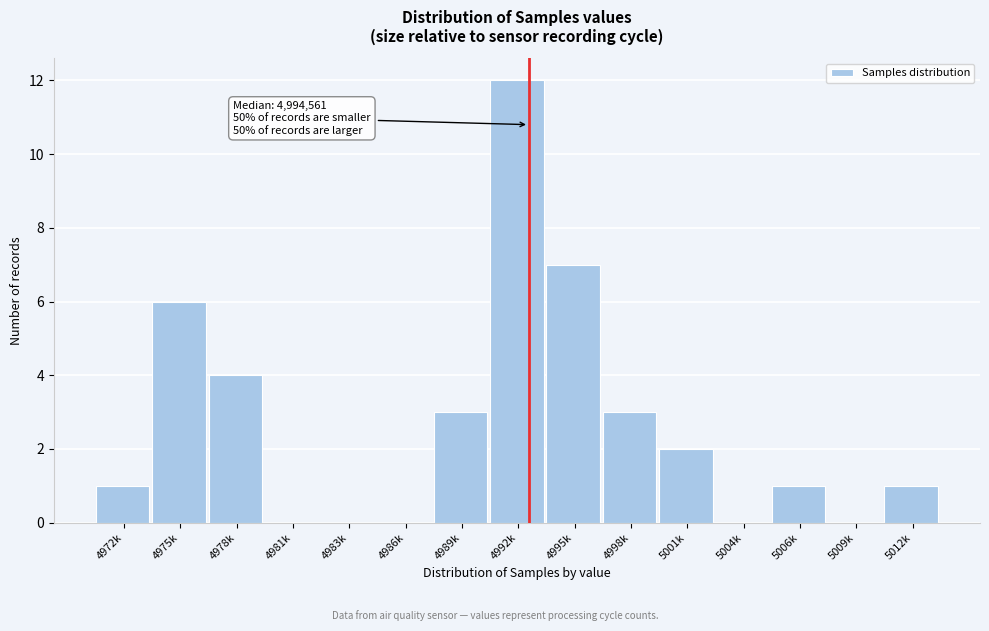

Reading right to left, extract all data points from this chart.

5012k=1	5009k=0	5006k=1	5004k=0	5001k=2	4998k=3	4995k=7	4992k=12	4989k=3	4986k=0	4983k=0	4981k=0	4978k=4	4975k=6	4972k=1